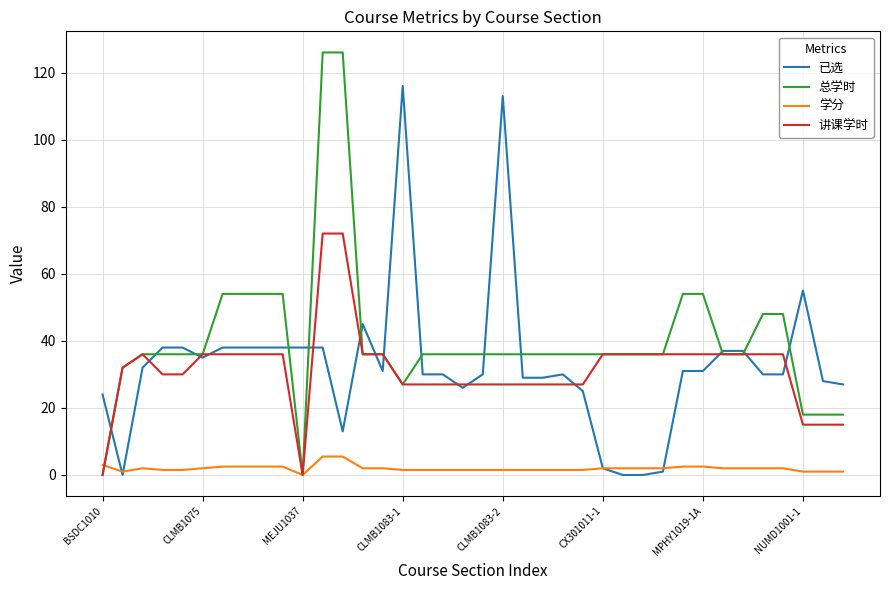

What is the difference between the maximum and minimum values in the 学分 series?

5.5